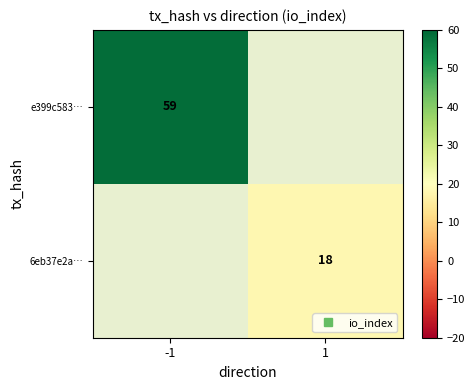

Which series has the largest range (max minus min)?

e399c583…